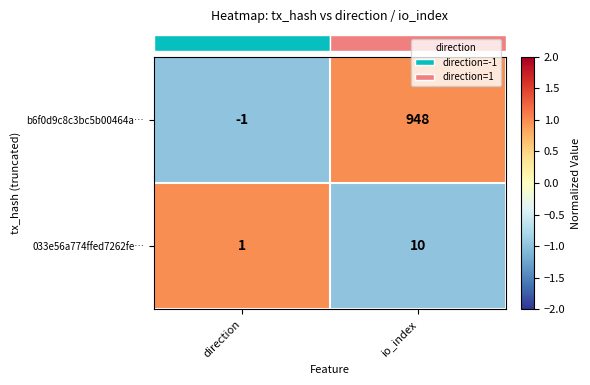

Reading left to right, transcribe all the data shown in this chart.

b6f0d9c8c3bc5b00464a…: direction=-1	io_index=948
033e56a774ffed7262fe…: direction=1	io_index=10